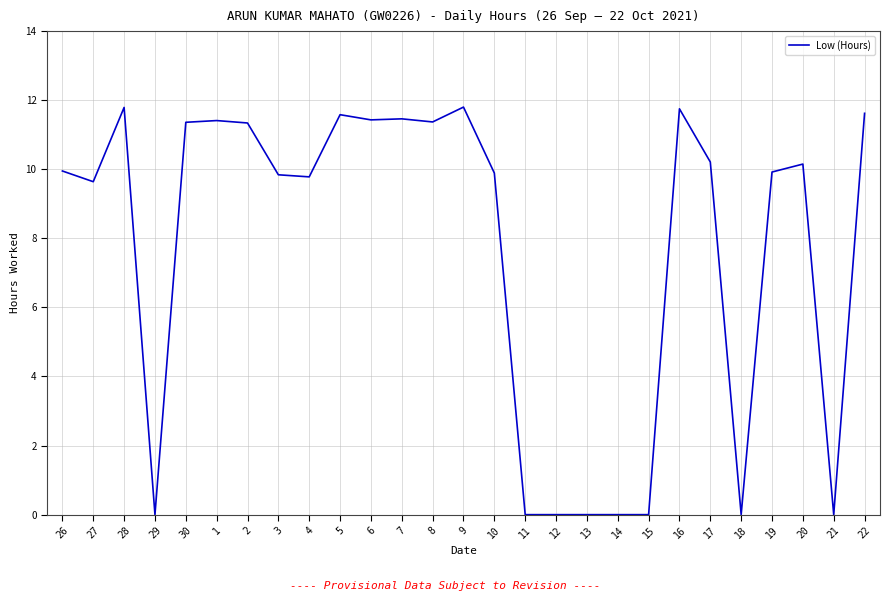

What position from the right is 3?

20